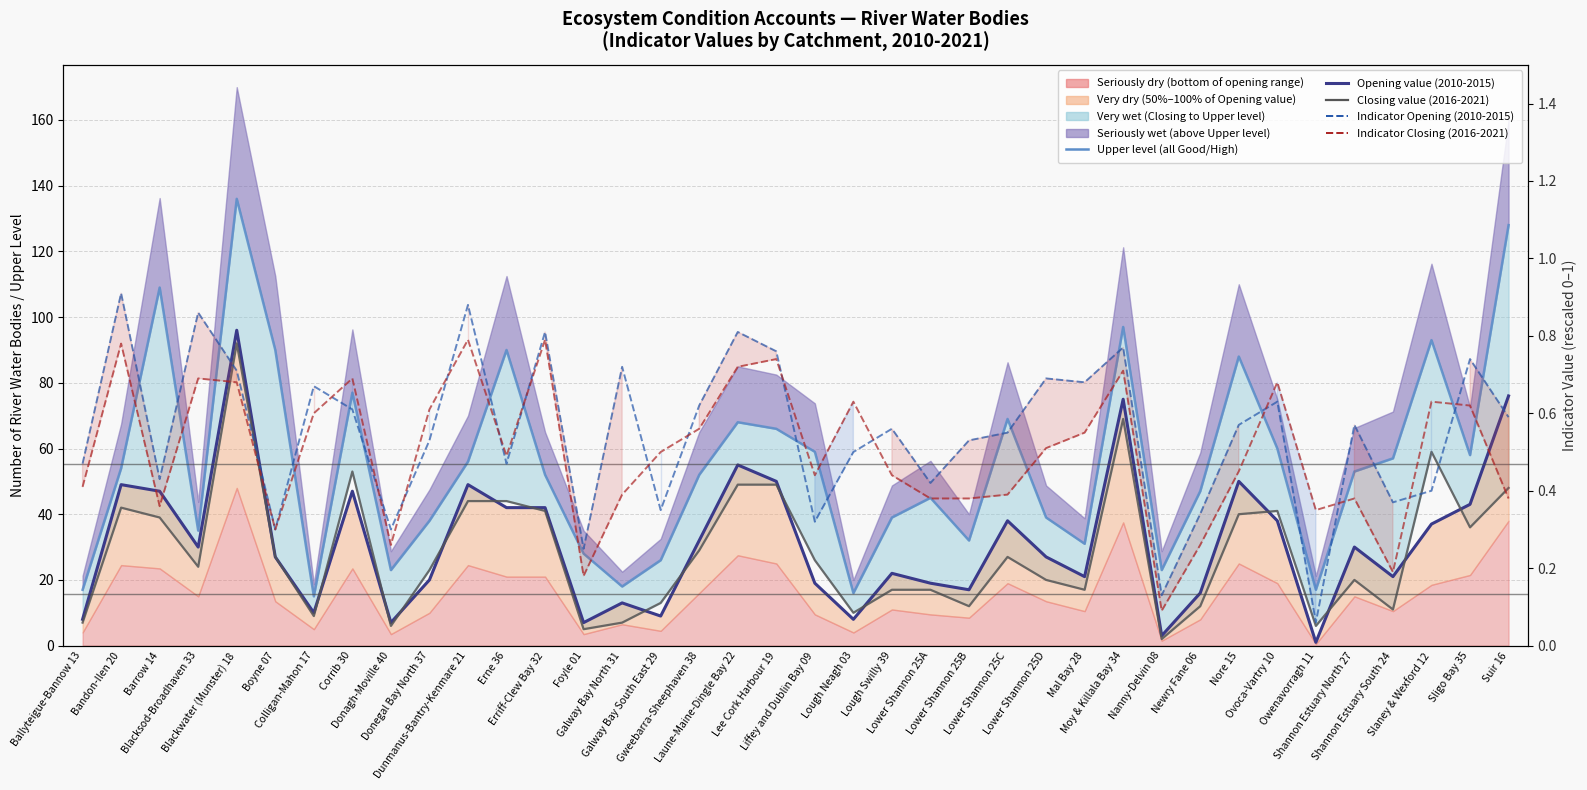

True or false: Upper level (all Good/High) and Indicator Closing (2016-2021) intersect in this chart.

False